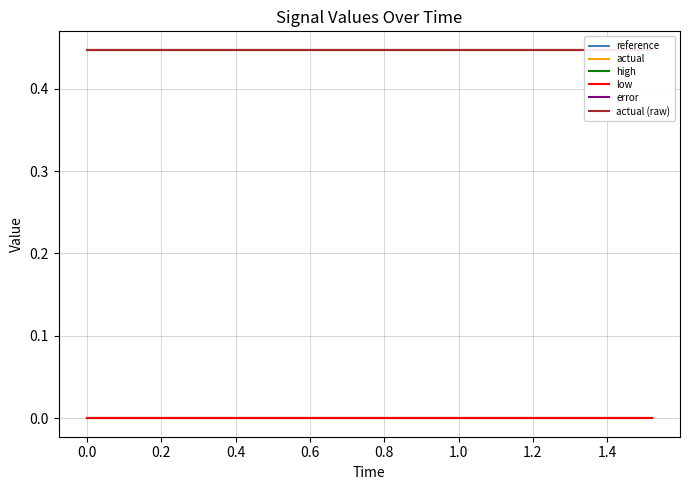

Is it true that high equals 0.0 at 0.4?

True